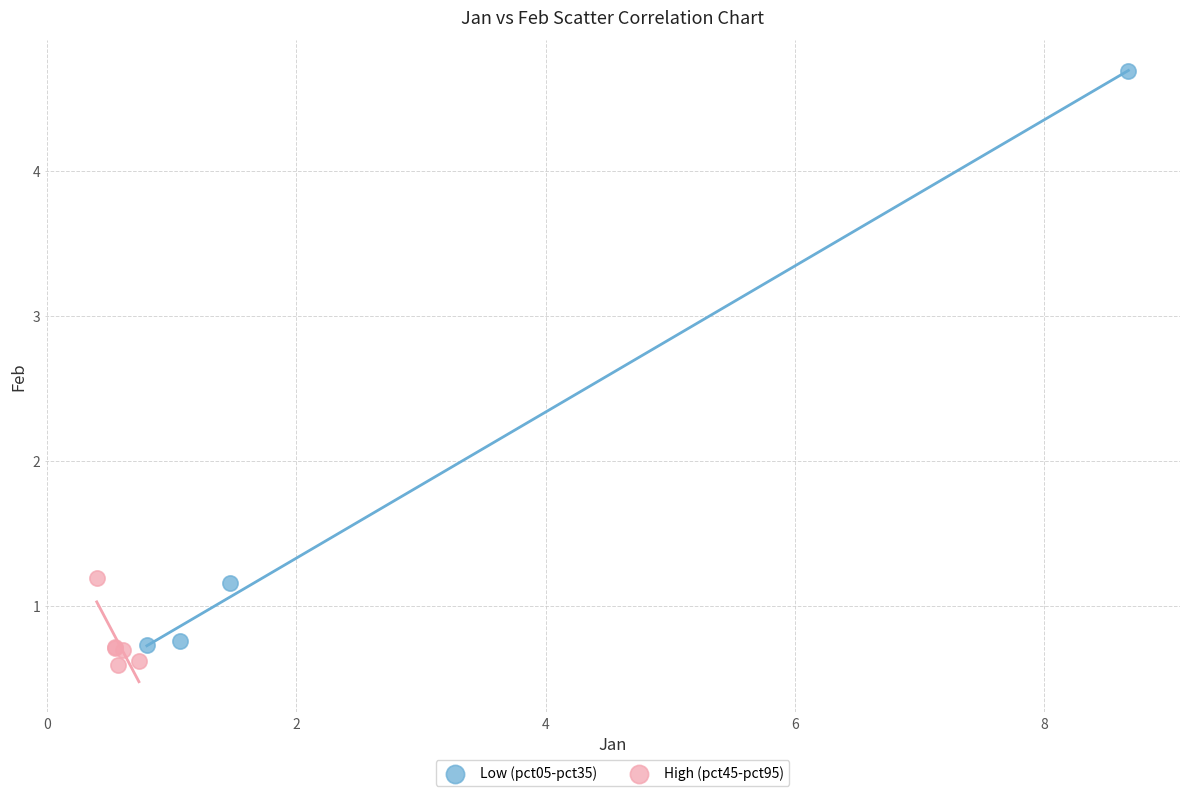

Which series contains the highest Y value?

Low (pct05-pct35)